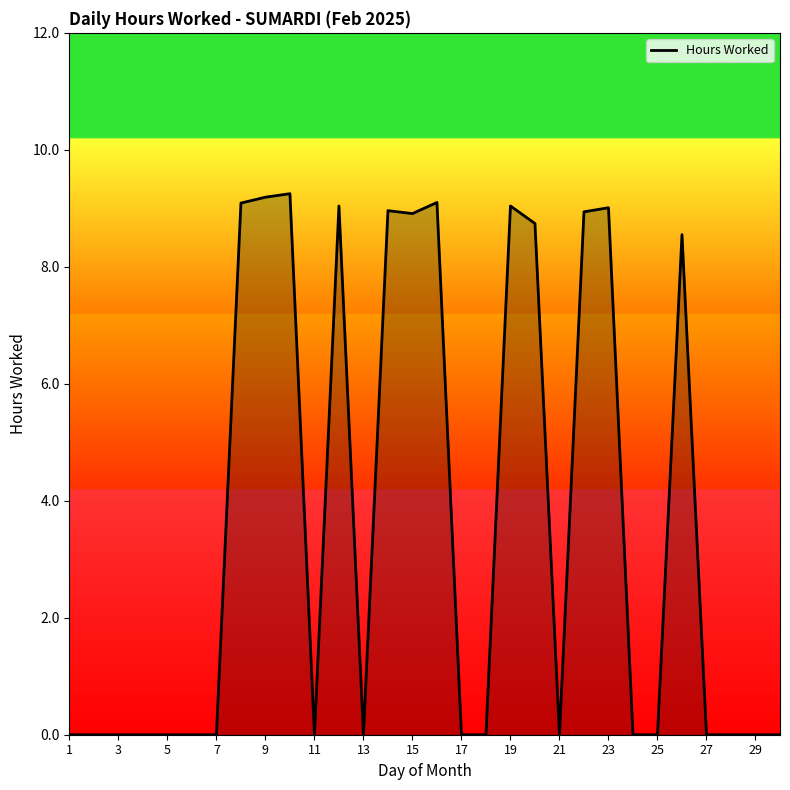

What is the sum of all values?

107.8